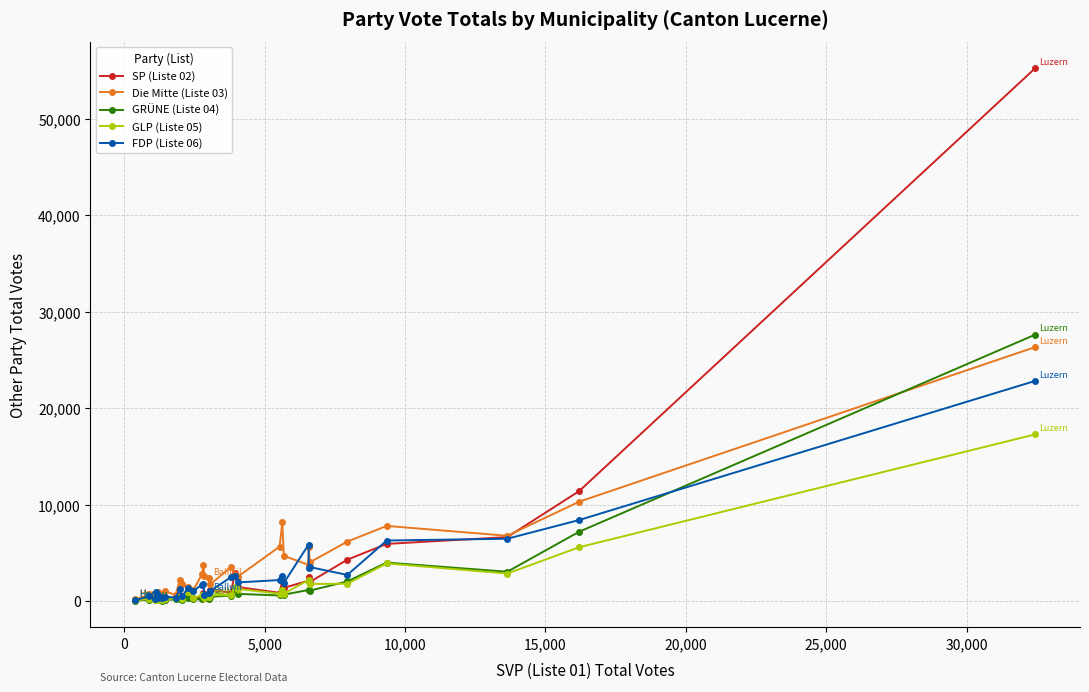

What is the difference between the maximum and minimum values in the GLP (Liste 05) series?

17181